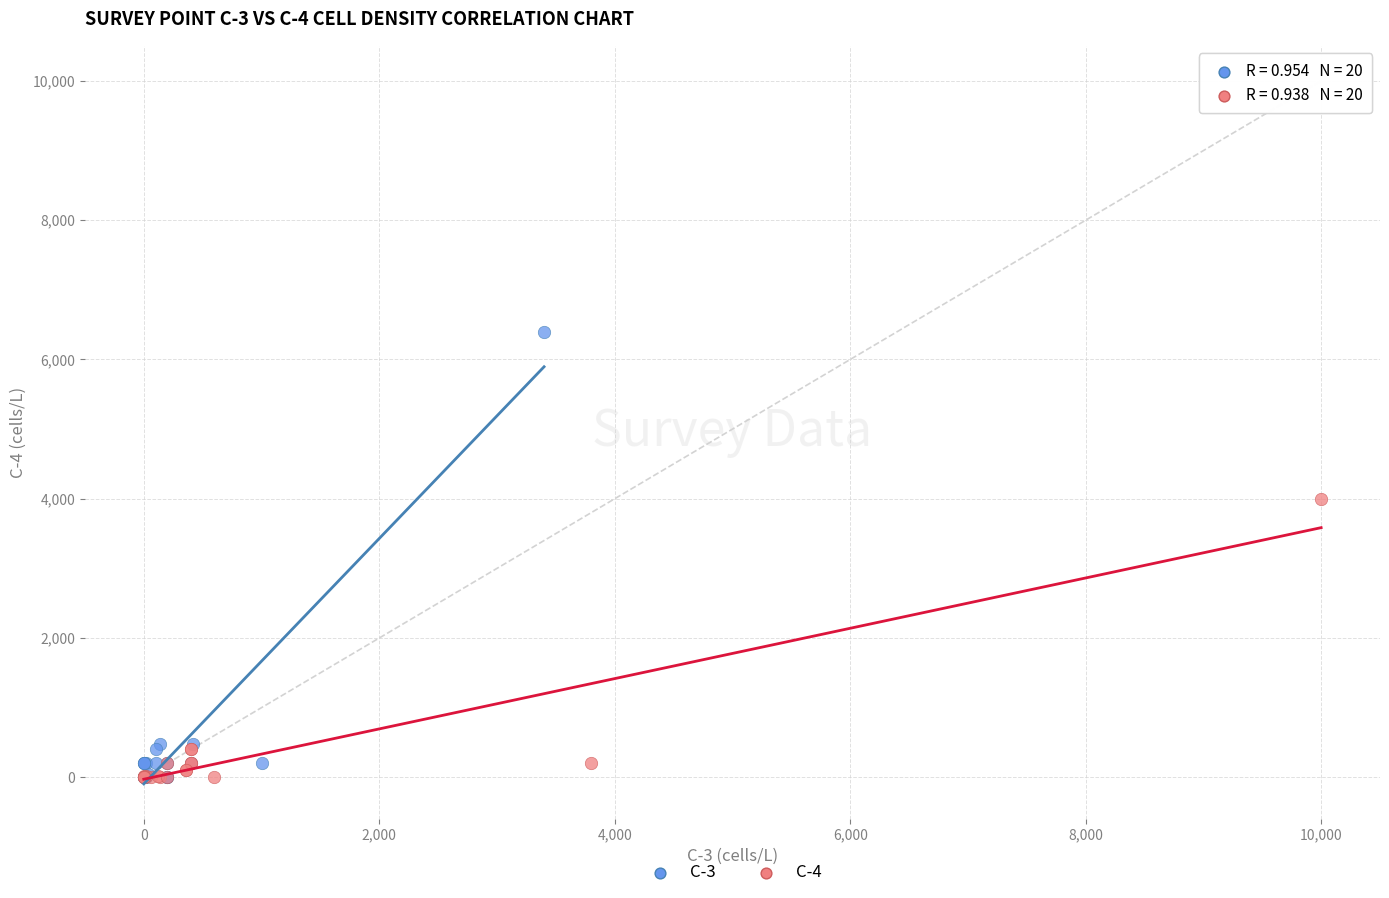

What are all the series names shown in the legend?

C-3, C-4